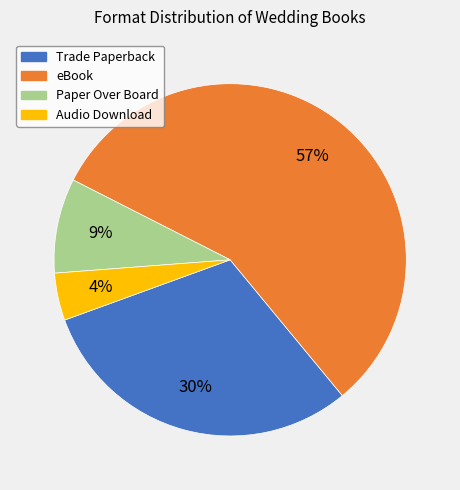

To the nearest percent, what is the average slice percentage?

25%